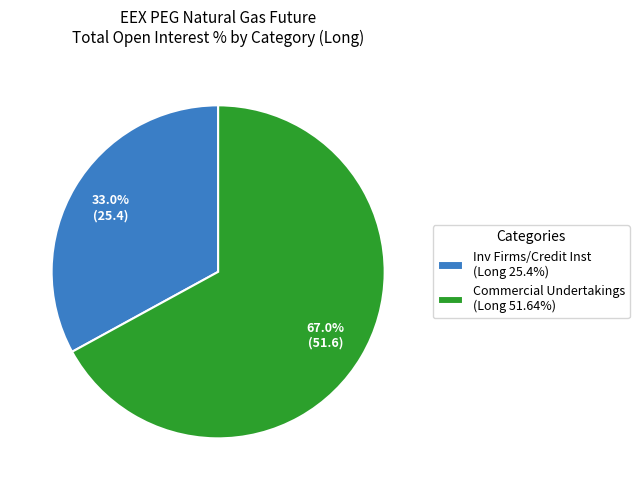

How many segments does this pie chart have?

2